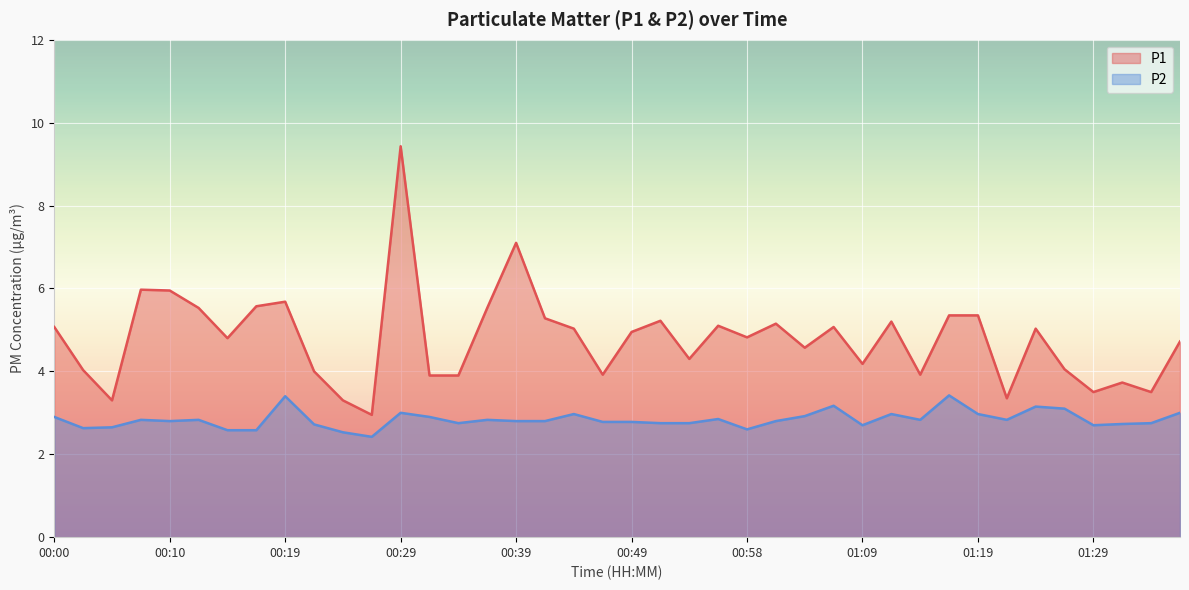

What is the sum of all P2 values?

113.5